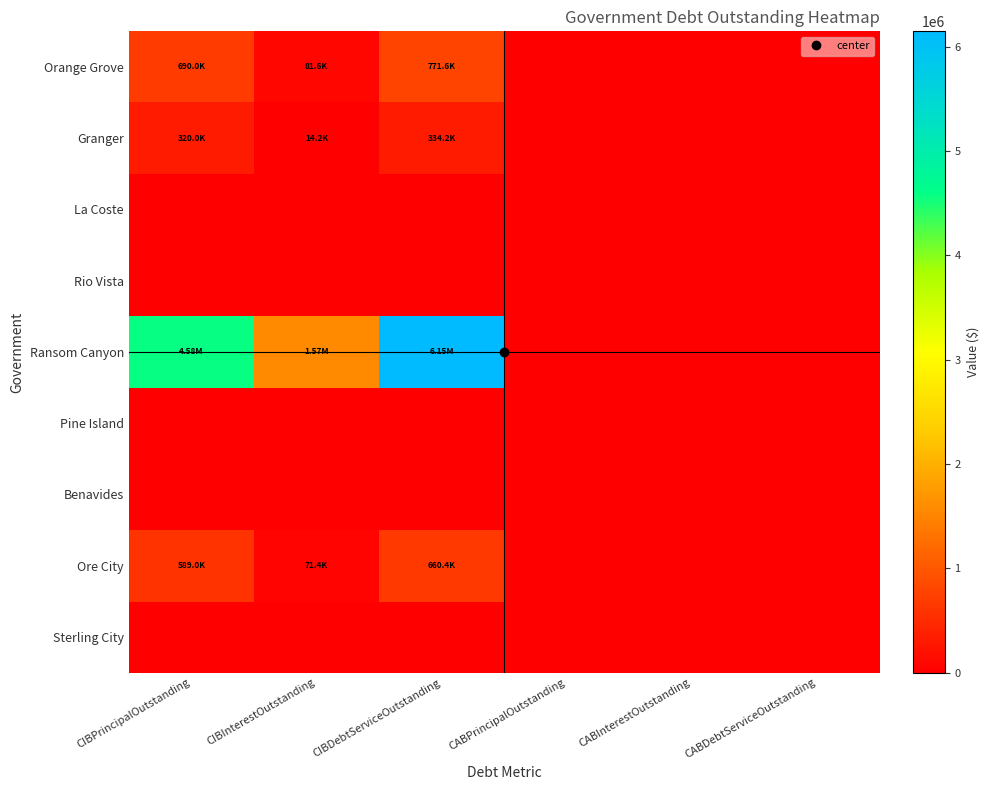

Reading left to right, transcribe all the data shown in this chart.

Orange Grove: CIBPrincipalOutstanding=690000.0	CIBInterestOutstanding=81592.0	CIBDebtServiceOutstanding=771592.0	CABPrincipalOutstanding=0.0	CABInterestOutstanding=0.0	CABDebtServiceOutstanding=0.0
Granger: CIBPrincipalOutstanding=320000.0	CIBInterestOutstanding=14169.3	CIBDebtServiceOutstanding=334169.3	CABPrincipalOutstanding=0.0	CABInterestOutstanding=0.0	CABDebtServiceOutstanding=0.0
La Coste: CIBPrincipalOutstanding=0.0	CIBInterestOutstanding=0.0	CIBDebtServiceOutstanding=0.0	CABPrincipalOutstanding=0.0	CABInterestOutstanding=0.0	CABDebtServiceOutstanding=0.0
Rio Vista: CIBPrincipalOutstanding=0.0	CIBInterestOutstanding=0.0	CIBDebtServiceOutstanding=0.0	CABPrincipalOutstanding=0.0	CABInterestOutstanding=0.0	CABDebtServiceOutstanding=0.0
Ransom Canyon: CIBPrincipalOutstanding=4575000.0	CIBInterestOutstanding=1573458.2	CIBDebtServiceOutstanding=6148458.2	CABPrincipalOutstanding=0.0	CABInterestOutstanding=0.0	CABDebtServiceOutstanding=0.0
Pine Island: CIBPrincipalOutstanding=0.0	CIBInterestOutstanding=0.0	CIBDebtServiceOutstanding=0.0	CABPrincipalOutstanding=0.0	CABInterestOutstanding=0.0	CABDebtServiceOutstanding=0.0
Benavides: CIBPrincipalOutstanding=0.0	CIBInterestOutstanding=0.0	CIBDebtServiceOutstanding=0.0	CABPrincipalOutstanding=0.0	CABInterestOutstanding=0.0	CABDebtServiceOutstanding=0.0
Ore City: CIBPrincipalOutstanding=589000.0	CIBInterestOutstanding=71361.4	CIBDebtServiceOutstanding=660361.4	CABPrincipalOutstanding=0.0	CABInterestOutstanding=0.0	CABDebtServiceOutstanding=0.0
Sterling City: CIBPrincipalOutstanding=0.0	CIBInterestOutstanding=0.0	CIBDebtServiceOutstanding=0.0	CABPrincipalOutstanding=0.0	CABInterestOutstanding=0.0	CABDebtServiceOutstanding=0.0